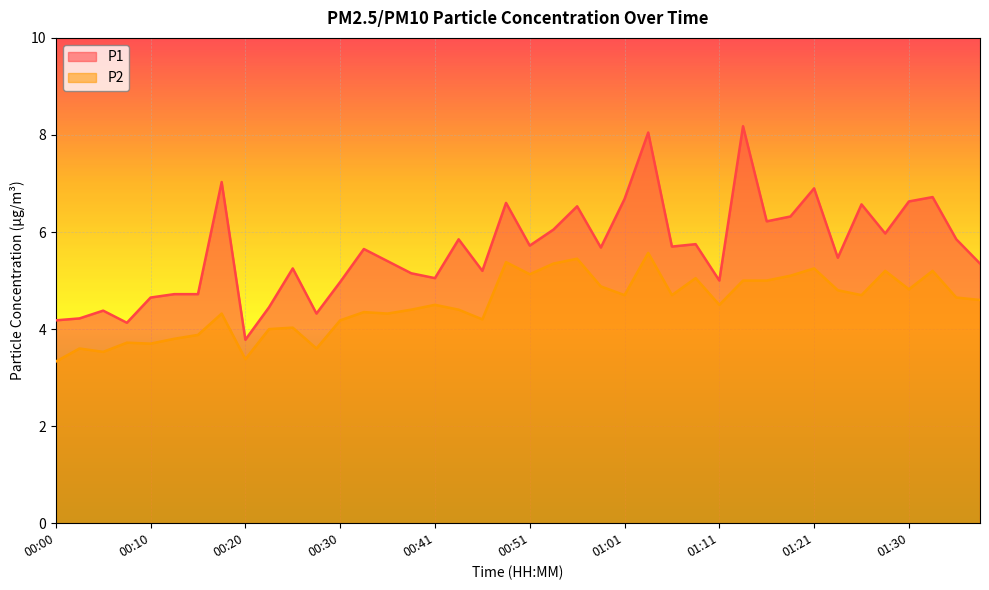

How many distinct data groups are displayed?

2